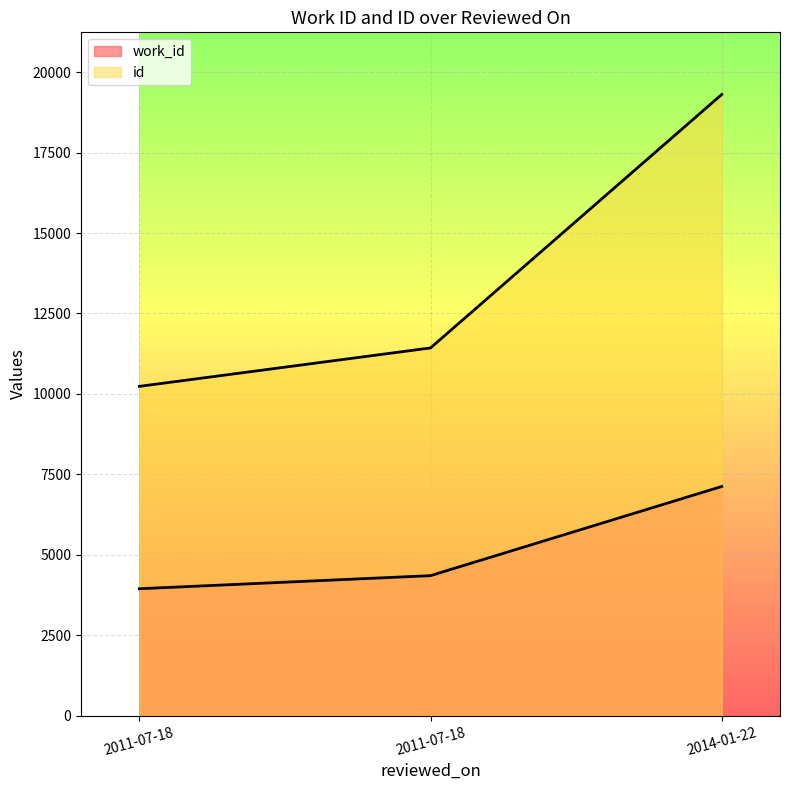

Reading left to right, what are all the values shown in this chart?

work_id: 2011-07-18=3946	2011-07-18=4353	2014-01-22=7124
id: 2011-07-18=10235	2011-07-18=11429	2014-01-22=19306